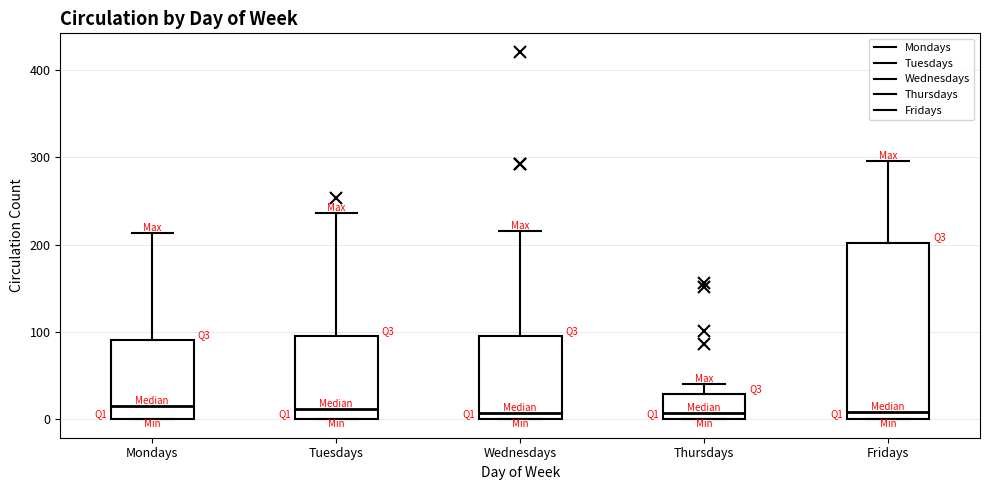

Reading left to right, transcribe this box plot: for each box, give where its median line is, the range the box spans, and where its two whiskers end, as read against the y-axis. The values are not printed on the chart, so give them approximately, as read against the axis.

Mondays: median 20, box 0 to 90, whiskers 0 to 210
Tuesdays: median 10, box 0 to 100, whiskers 0 to 240
Wednesdays: median 10, box 0 to 100, whiskers 0 to 220
Thursdays: median 10, box 0 to 30, whiskers 0 to 40
Fridays: median 10, box 0 to 200, whiskers 0 to 300